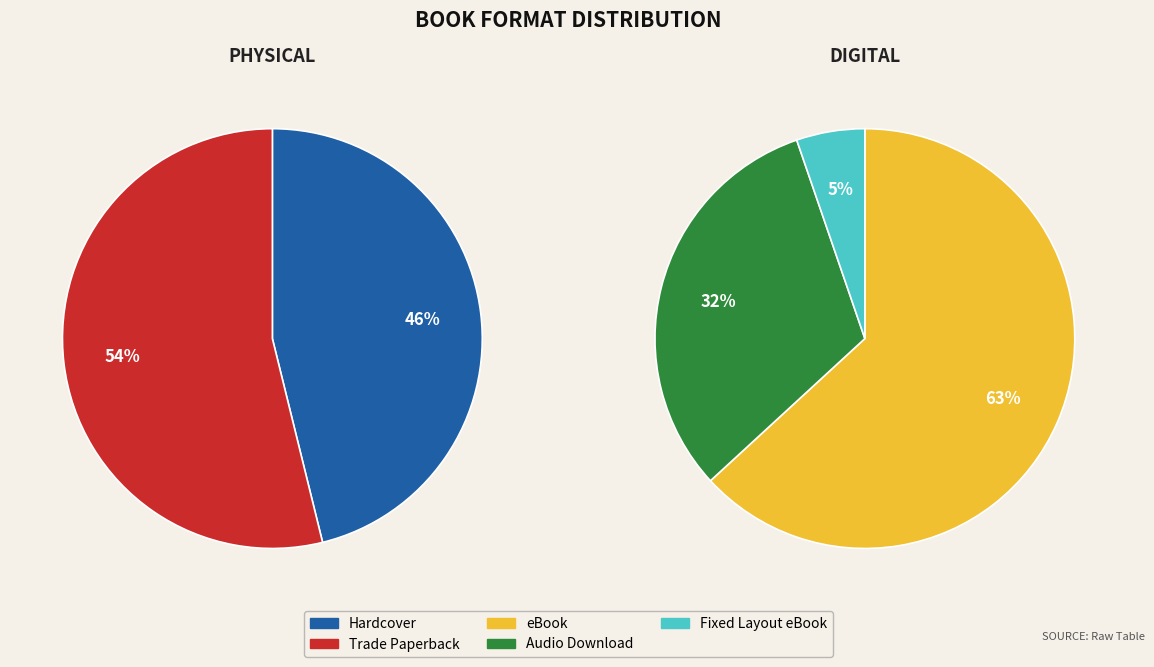

Is it true that eBook is 20% of the pie?

False